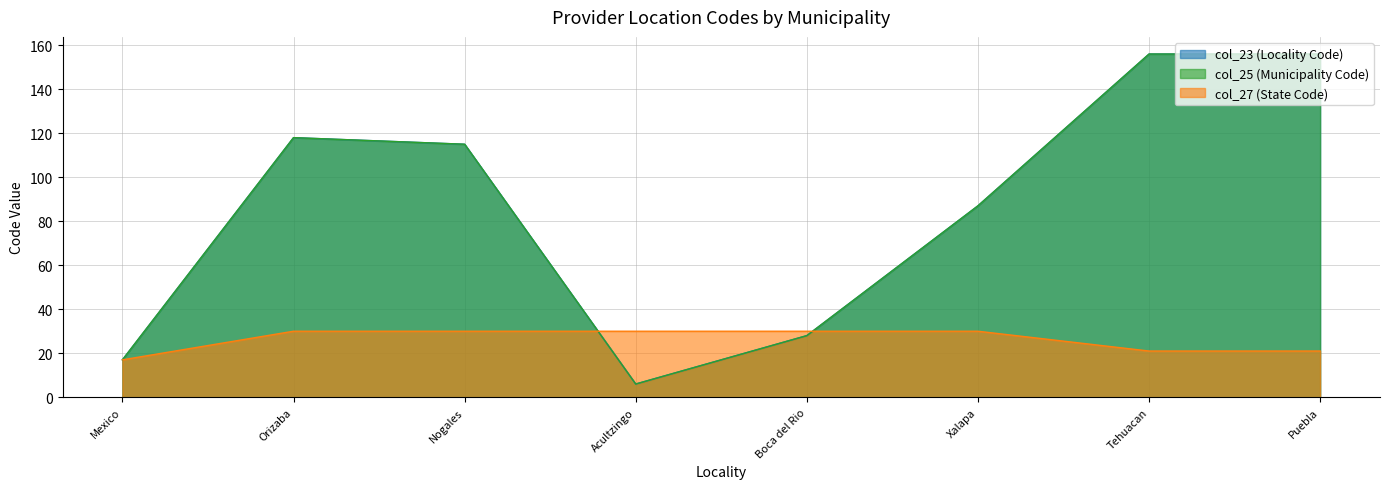

At how many categories does at least one series exceed 7?

8